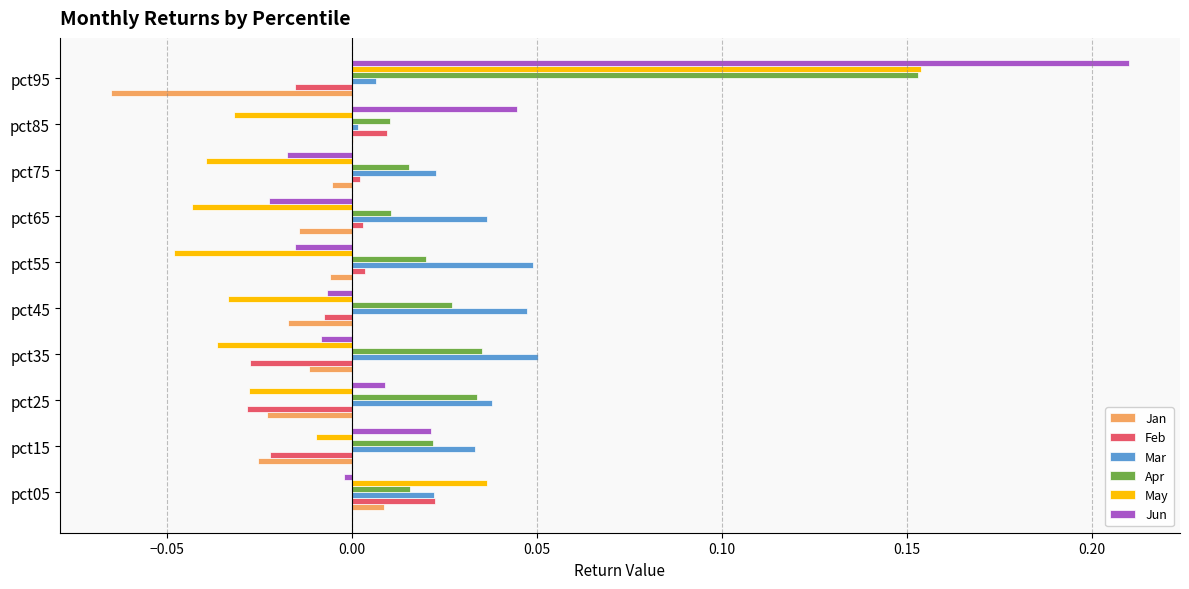

Which category has the highest value across all series?

pct95